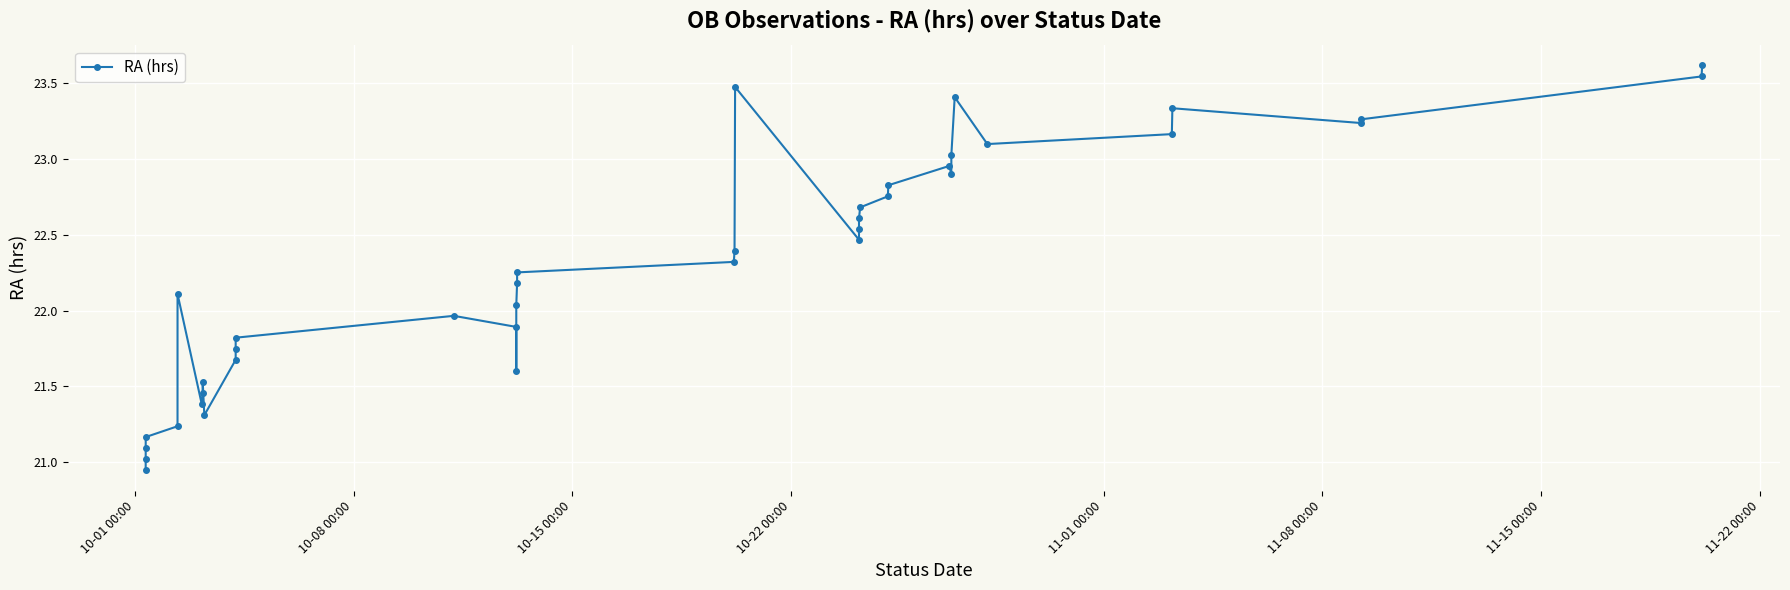

What is the greatest value displayed?

23.6